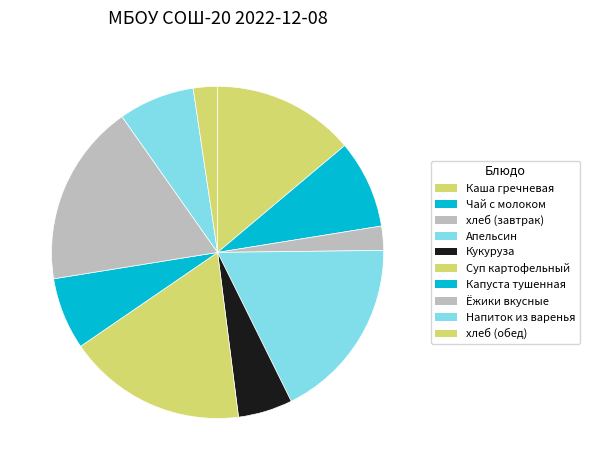

Count the number of slices in the pie.

10